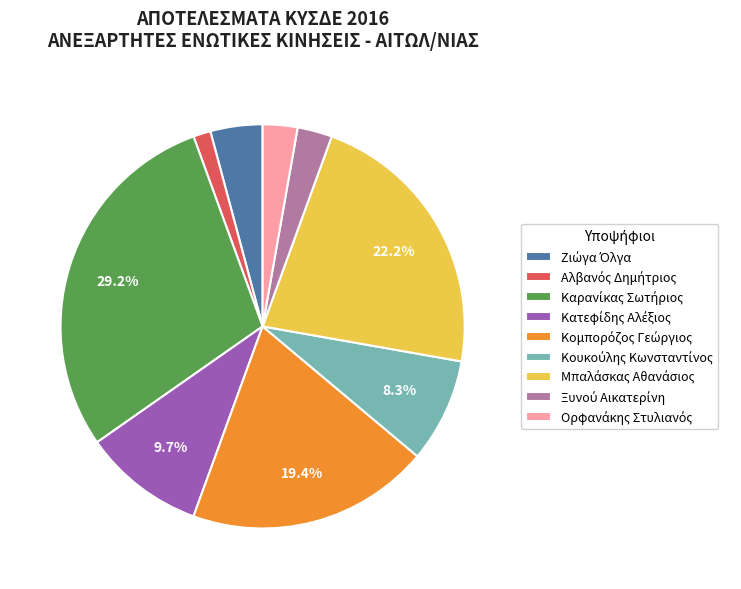

Is there a majority slice in this chart?

No